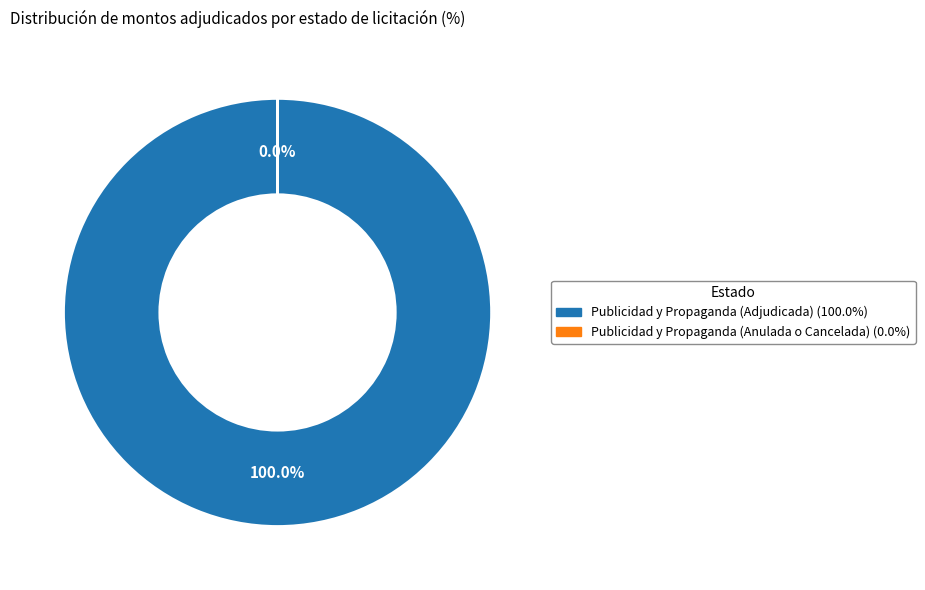

Rank the categories by value from highest to lowest.

Publicidad y Propaganda (Adjudicada), Publicidad y Propaganda (Anulada o Cancelada)